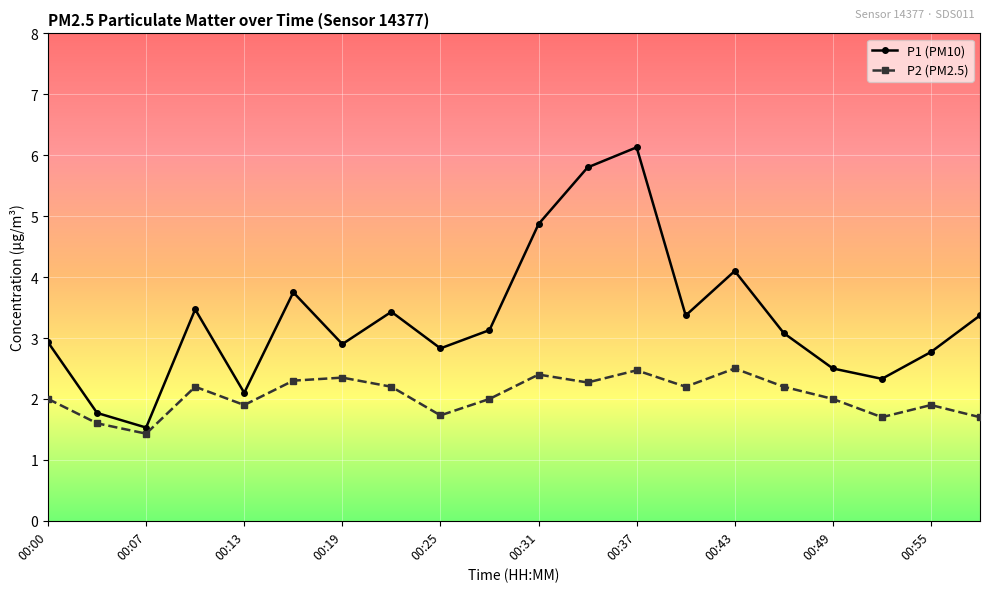

How many data points in P1 (PM10) are above 3?

11